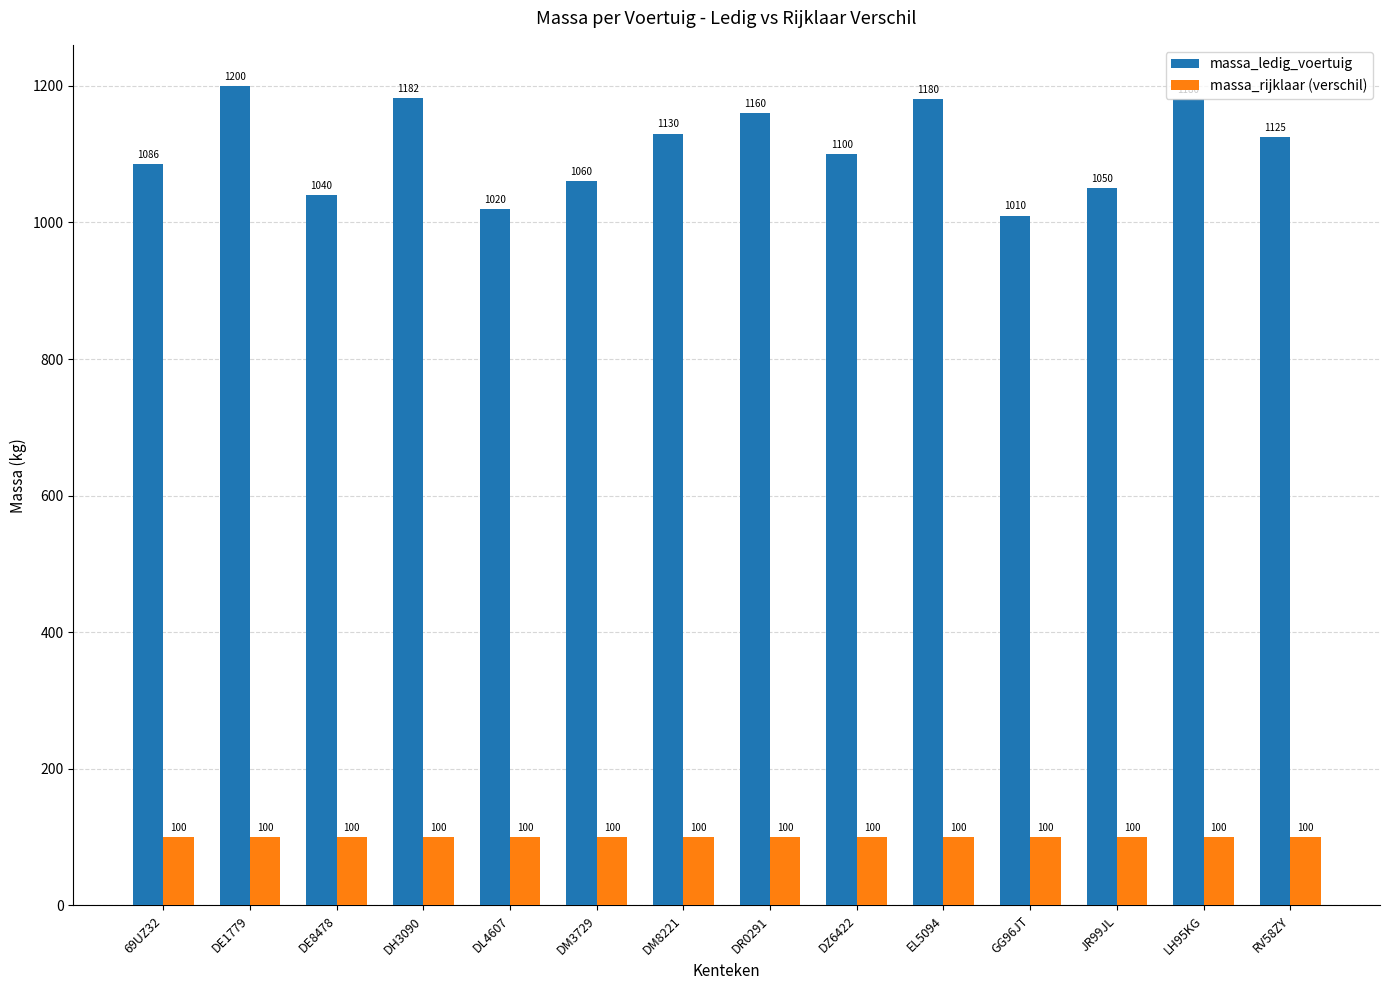

Reading right to left, transcribe all the data shown in this chart.

massa_ledig_voertuig: RV58ZY=1125	LH95KG=1180	JR99JL=1050	GG96JT=1010	EL5094=1180	DZ6422=1100	DR0291=1160	DM8221=1130	DM3729=1060	DL4607=1020	DH3090=1182	DE8478=1040	DE1779=1200	69UZ32=1086
massa_rijklaar (verschil): RV58ZY=100	LH95KG=100	JR99JL=100	GG96JT=100	EL5094=100	DZ6422=100	DR0291=100	DM8221=100	DM3729=100	DL4607=100	DH3090=100	DE8478=100	DE1779=100	69UZ32=100